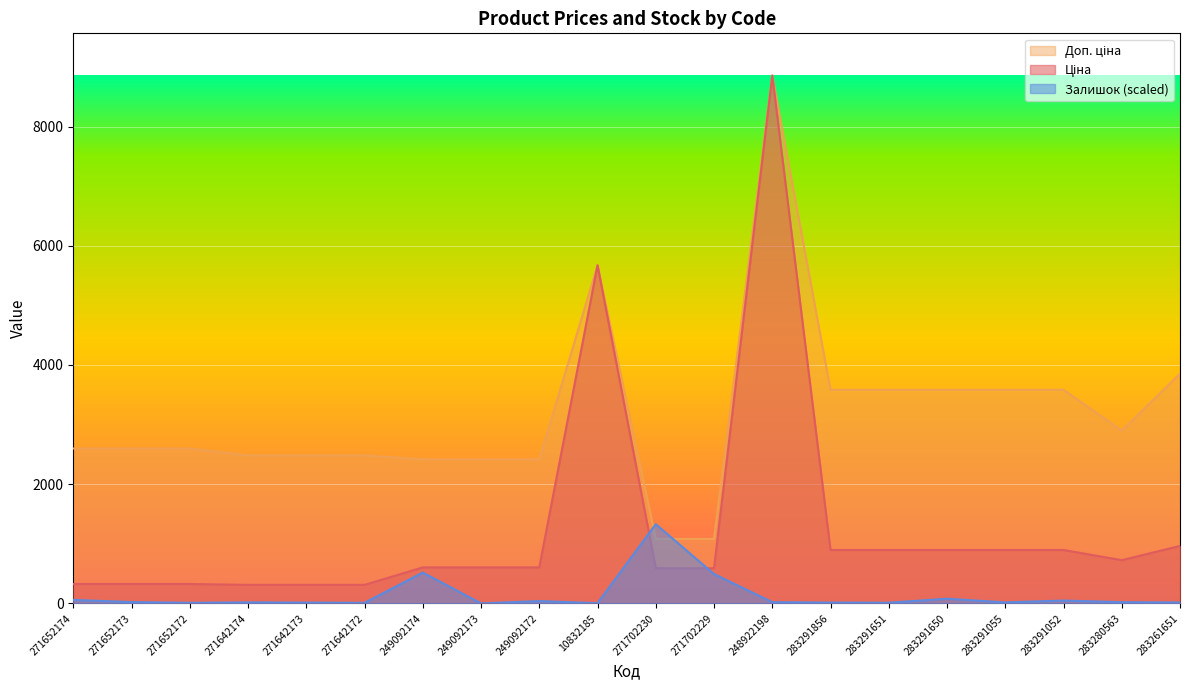

After their last crossing, which series has the higher values: Ціна or Залишок?

Ціна